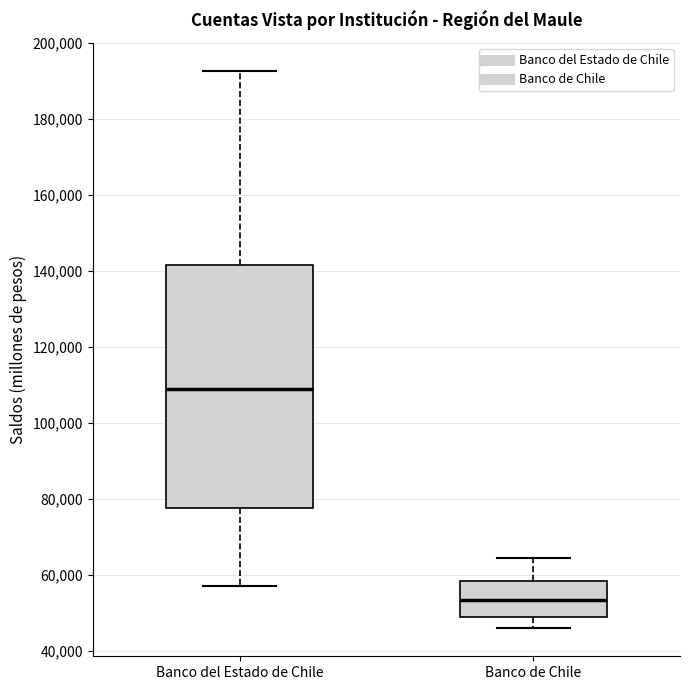

Reading left to right, read every box against the y-axis: the position of its median line, the range the box covers, and the ends of its whiskers. The values are not printed on the chart, so give them approximately, as read against the axis.

Banco del Estado de Chile: median 110000, box 78000 to 142000, whiskers 58000 to 192000
Banco de Chile: median 54000, box 48000 to 58000, whiskers 46000 to 64000